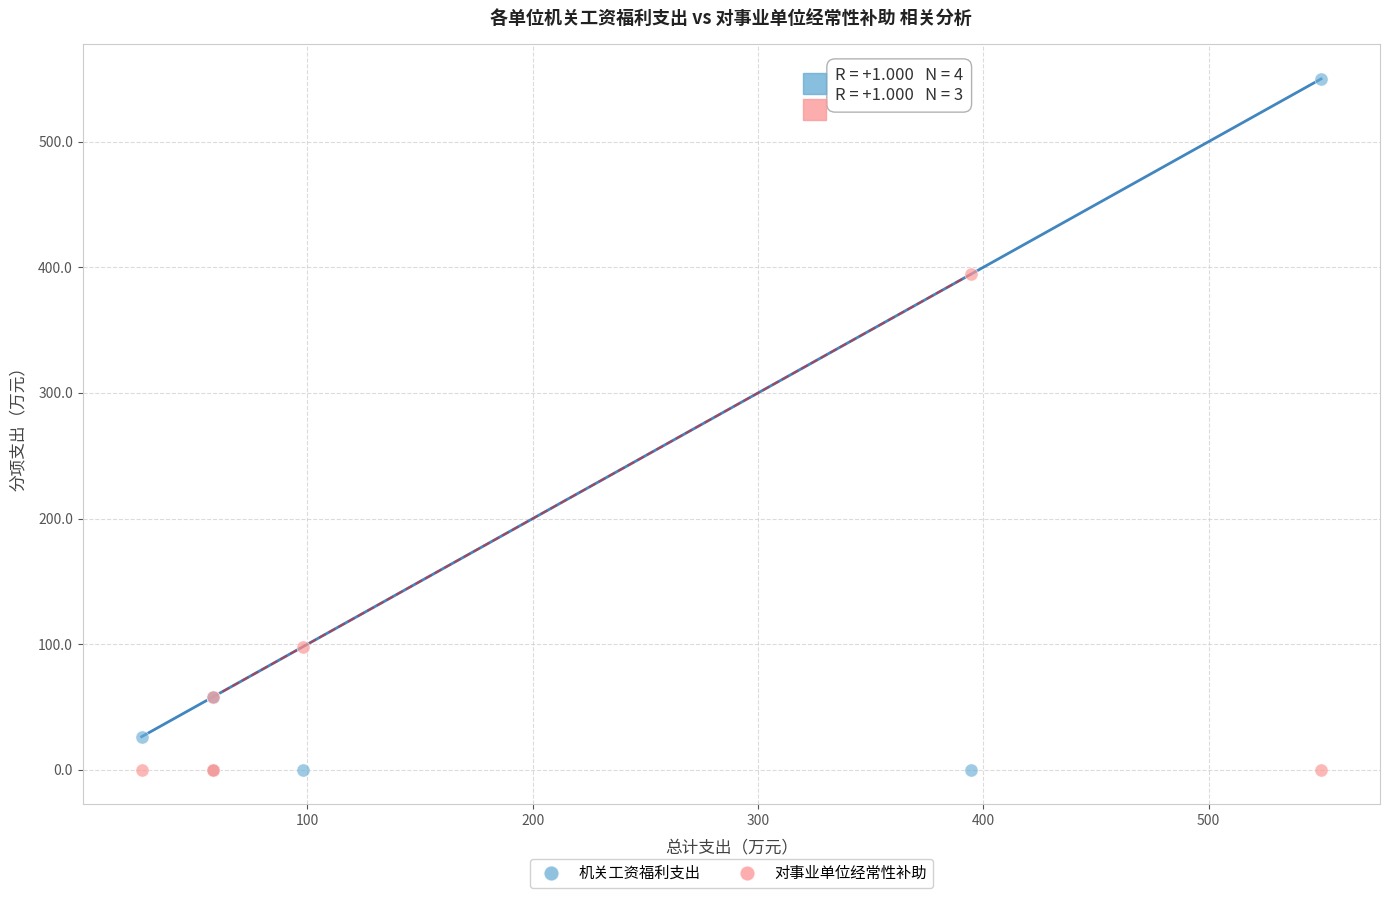

In the 对事业单位经常性补助 series, what Y value is closest to 197?

97.9